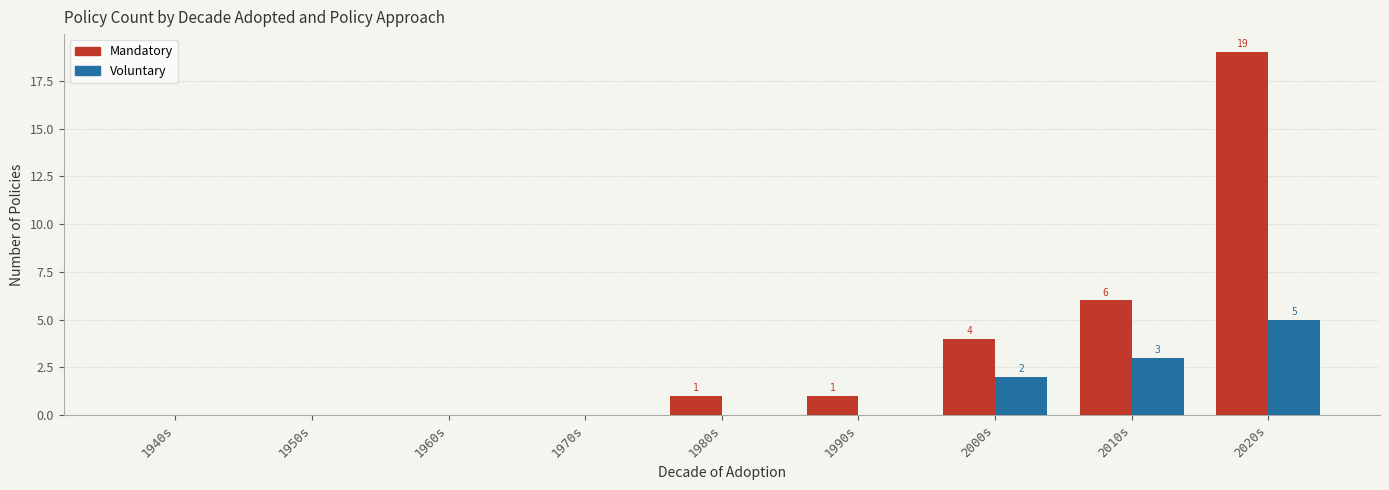

True or false: Mandatory has a value of 10 at 1950s.

False